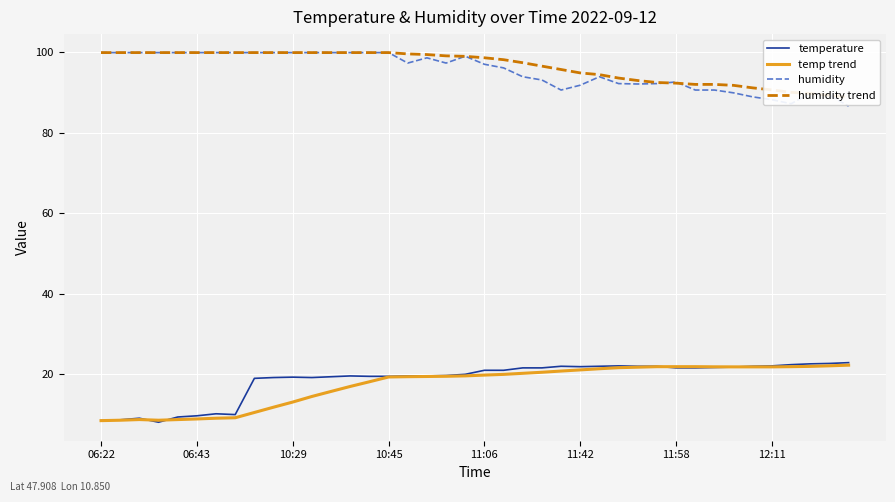

What are all the series names shown in the legend?

temperature, temp trend, humidity, humidity trend